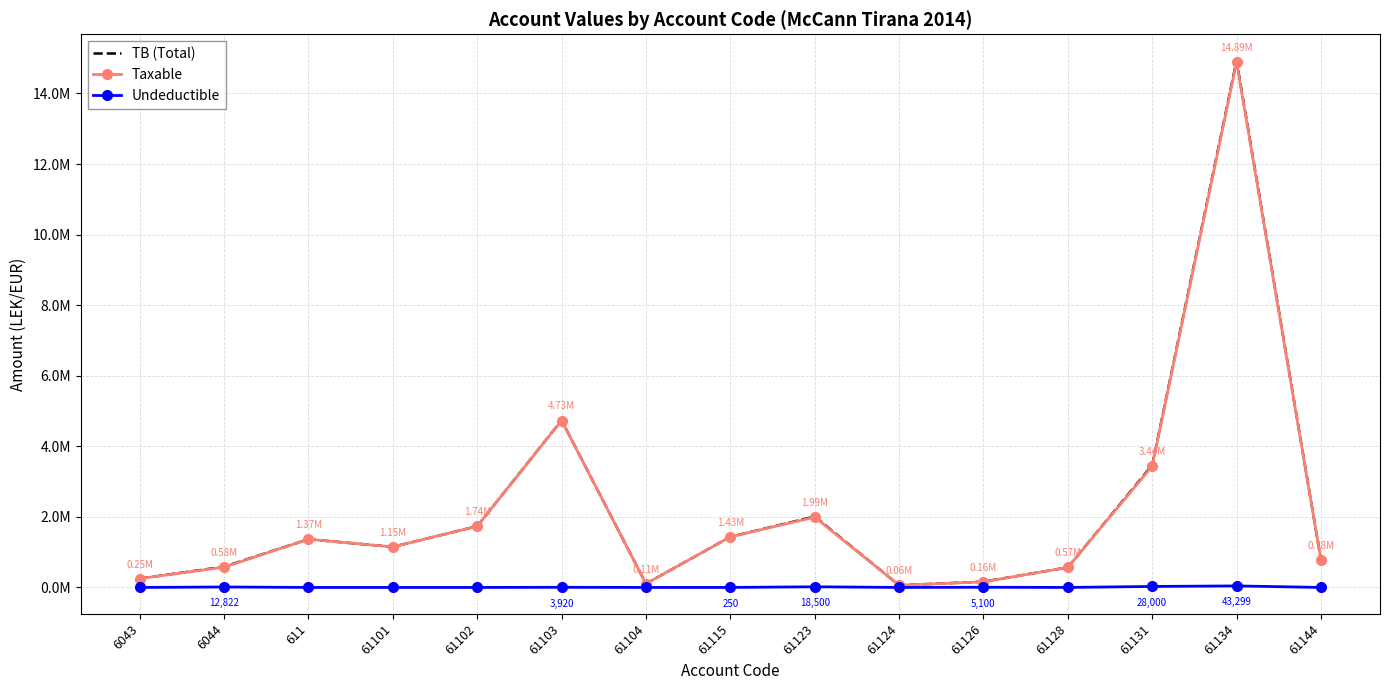

What are all the series names shown in the legend?

TB (Total), Taxable, Undeductible